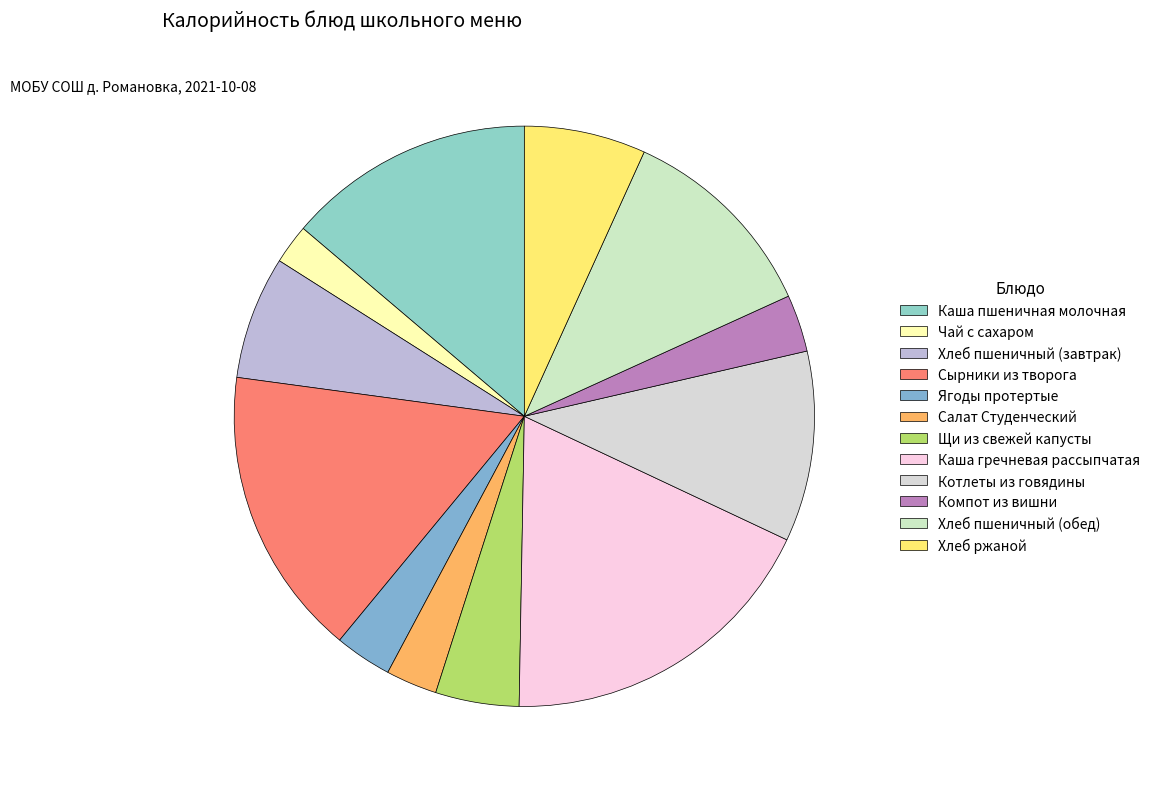

To the nearest percent, what is the difference between the Каша гречневая рассыпчатая and Компот из вишни slice percentages?

15%